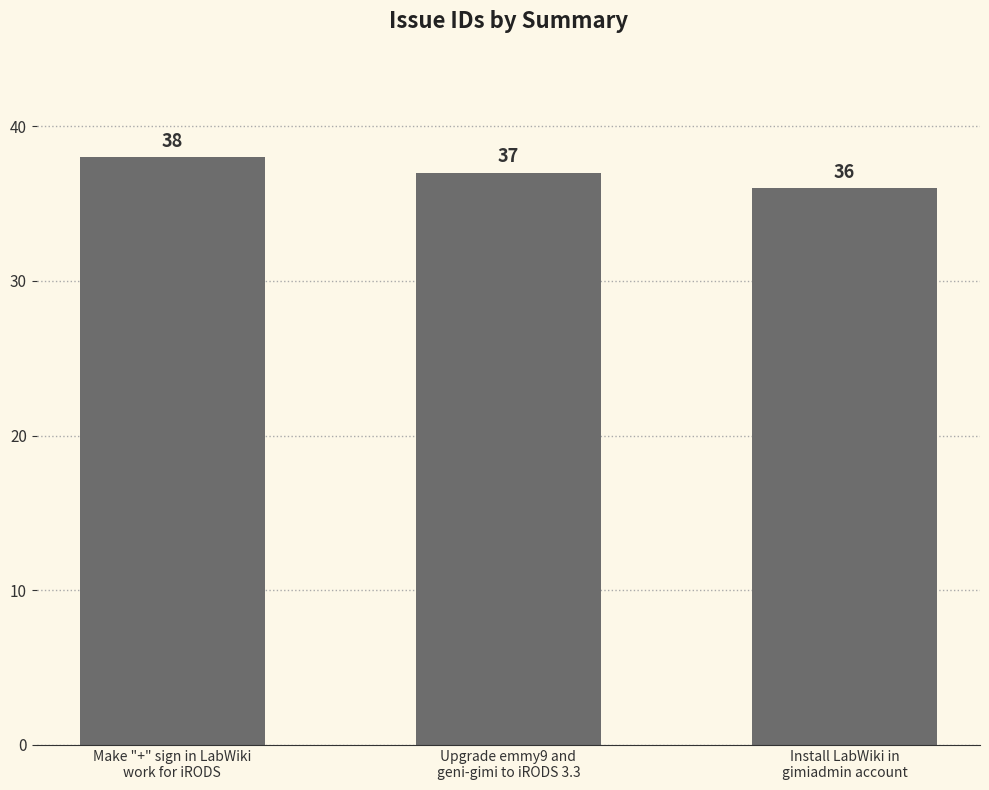

The chart shows a value of 65 at Upgrade emmy9 and
geni-gimi to iRODS 3.3. True or false?

False